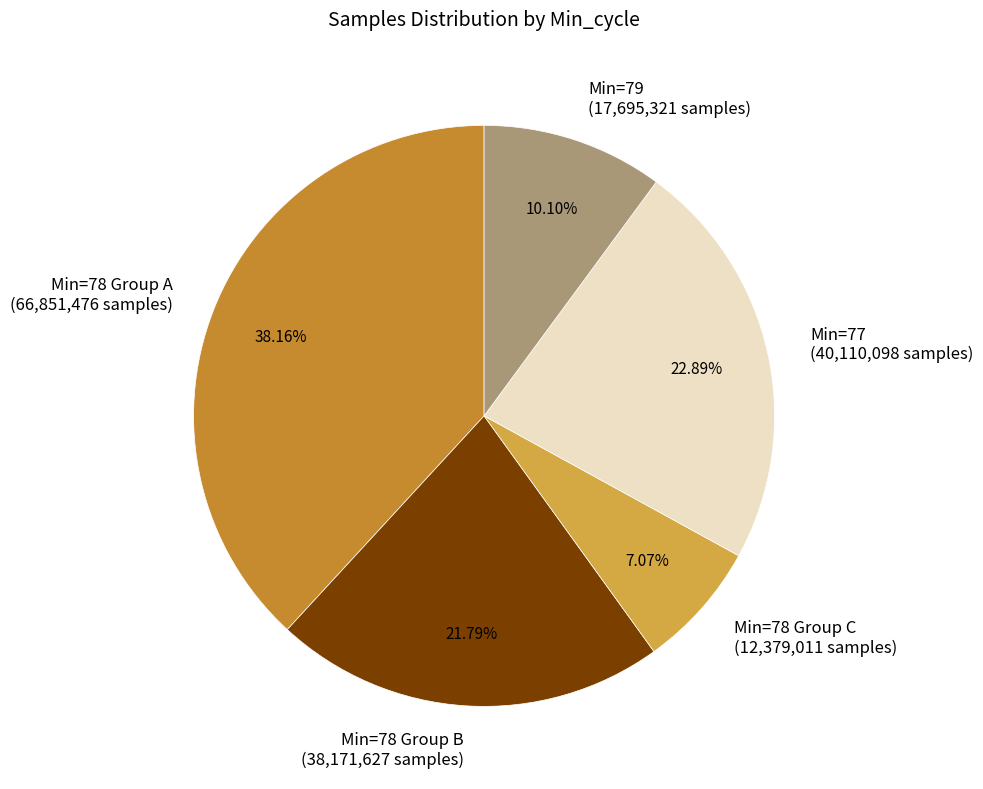

Rank the categories by value from highest to lowest.

Min=78 Group A (66,851,476 samples), Min=77 (40,110,098 samples), Min=78 Group B (38,171,627 samples), Min=79 (17,695,321 samples), Min=78 Group C (12,379,011 samples)